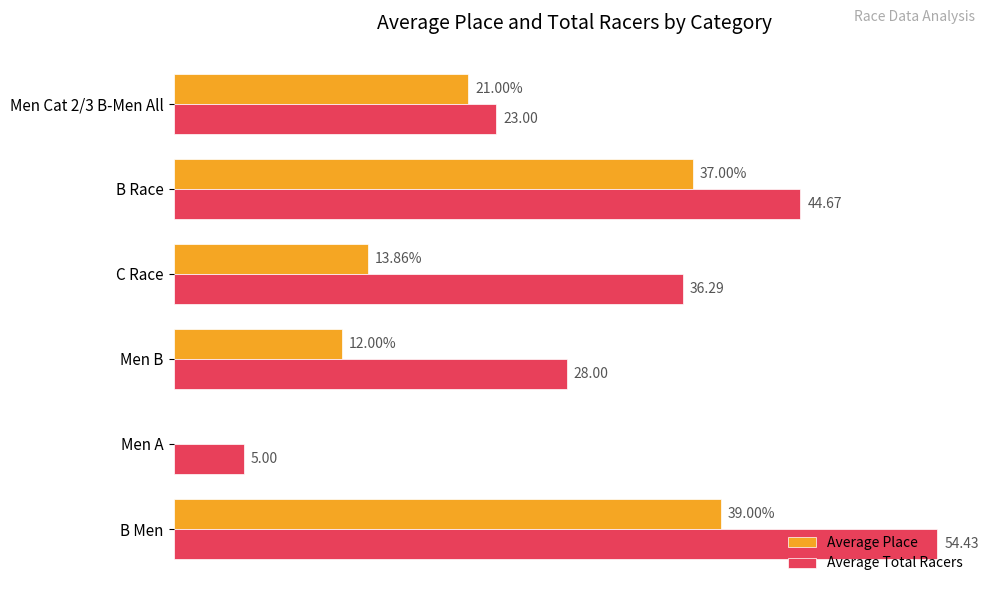

How many distinct data groups are displayed?

2